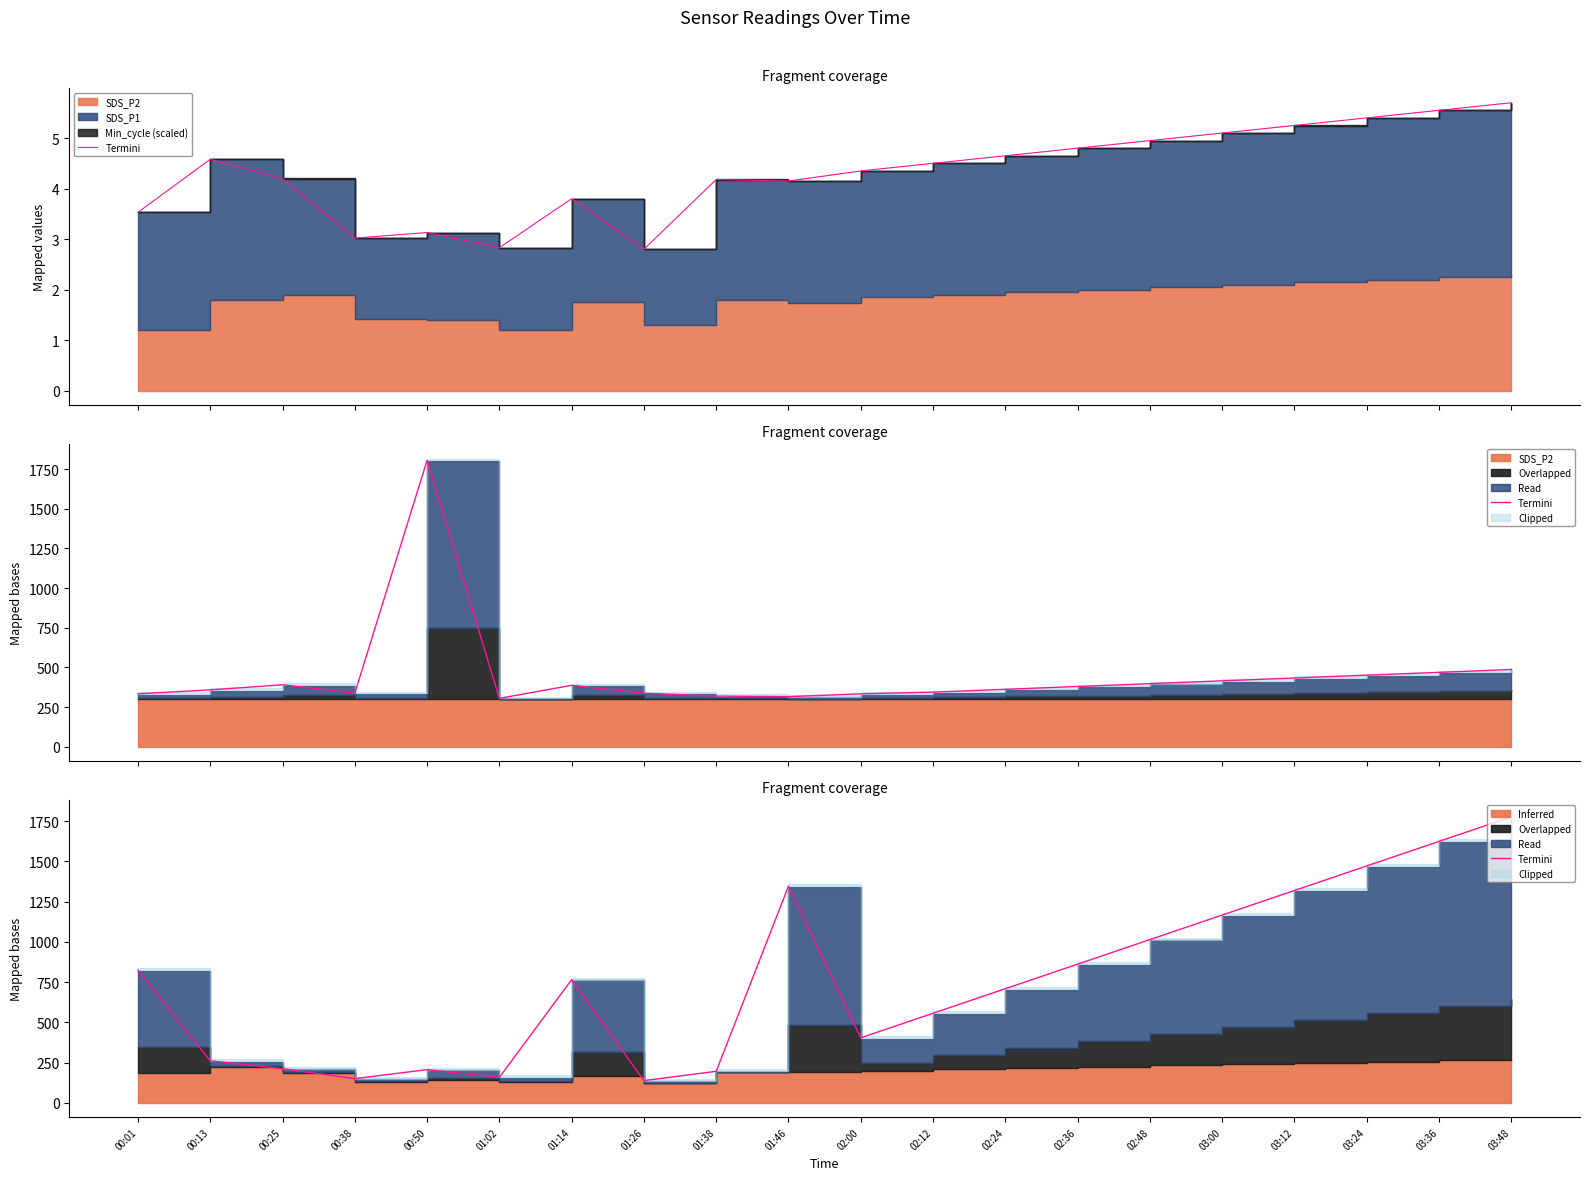

What is the value of the 9th point from the left?

195.4